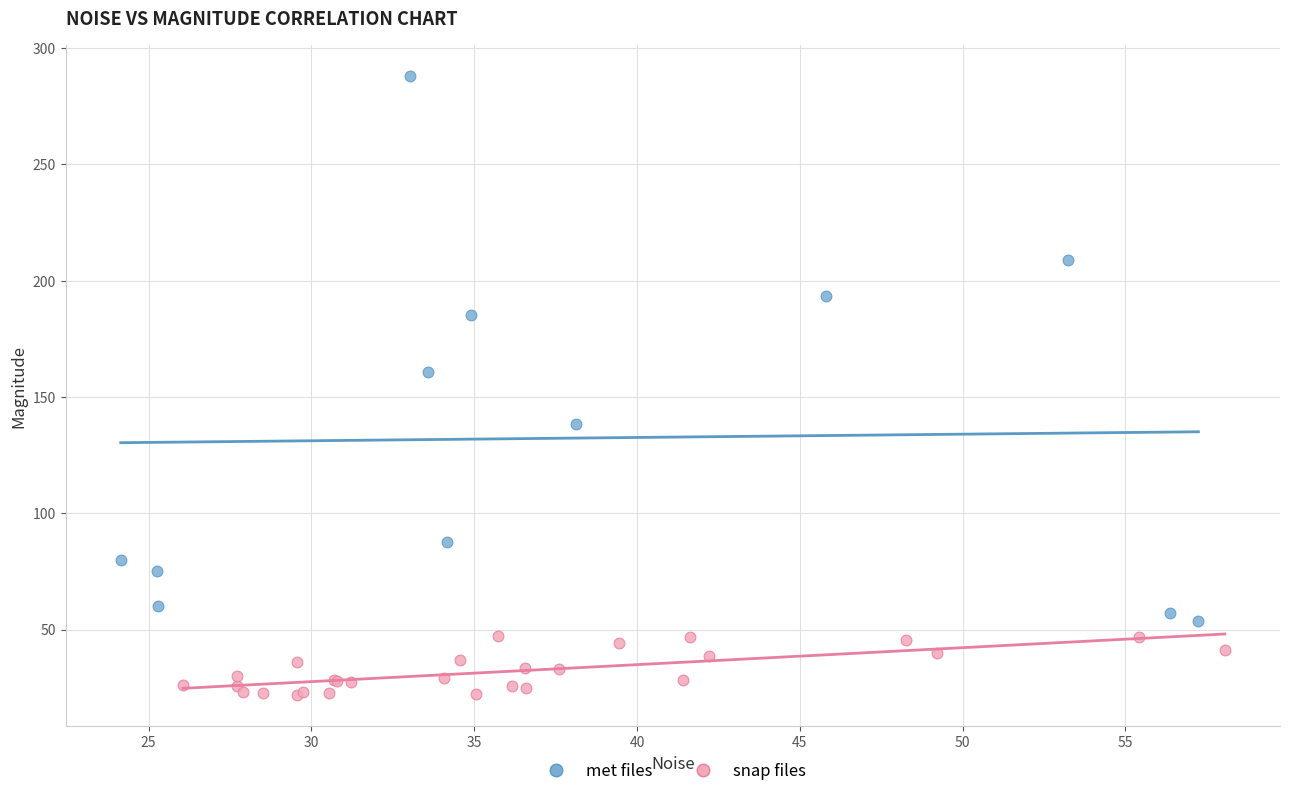

Which series has the widest spread of Y values?

met files